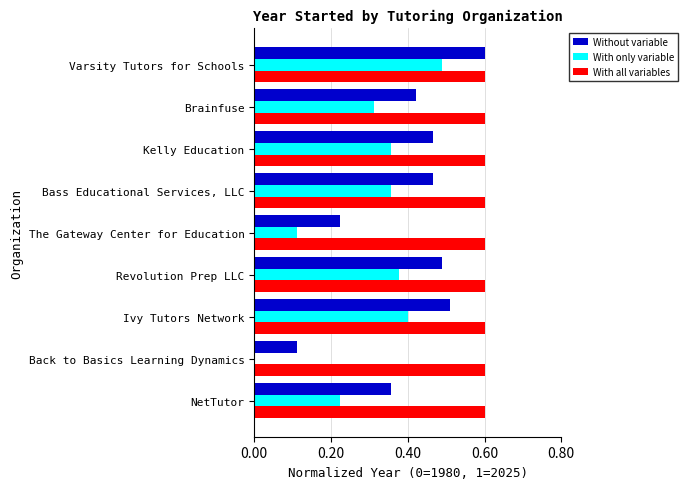

What is the sum of the With only variable values at NetTutor and Bass Educational Services, LLC?

0.6